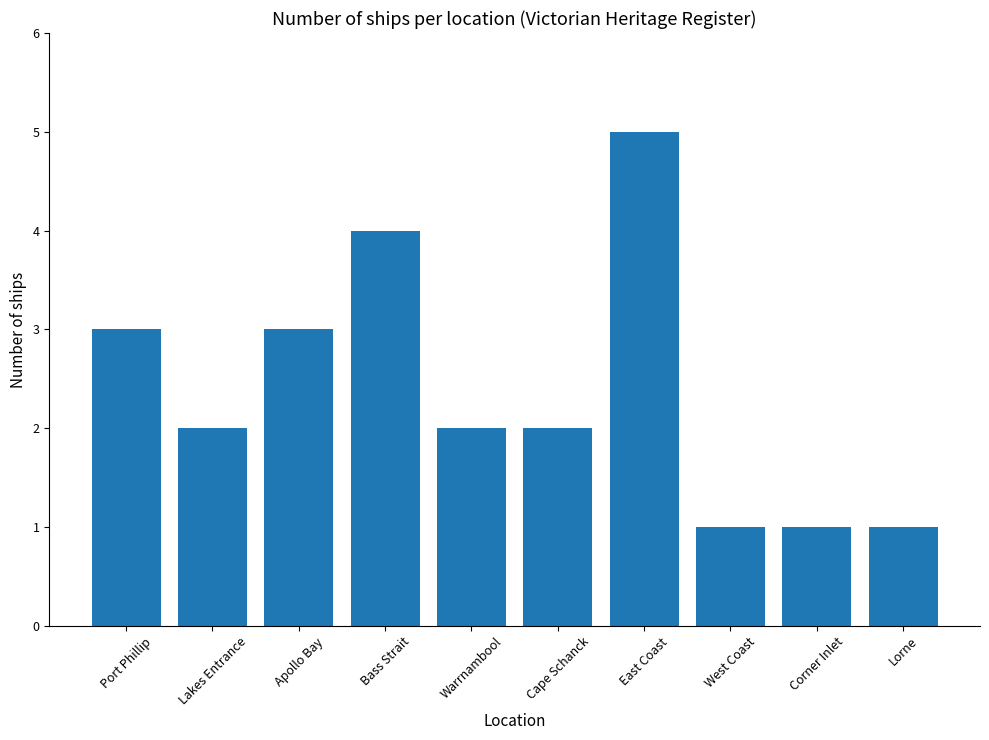

What is the greatest value displayed?

5